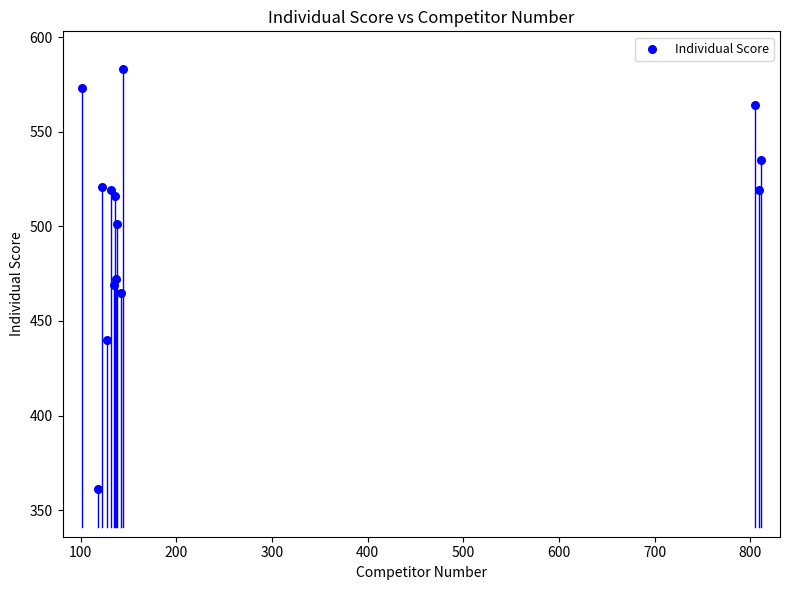

List the coordinates of all points as (X, Y) pairs, reading left to right.

(101, 573)  (118, 361)  (122, 521)  (127, 440)  (132, 519)  (135, 469)  (136, 516)  (137, 472)  (138, 501)  (142, 465)  (144, 583)  (805, 564)  (809, 519)  (811, 535)